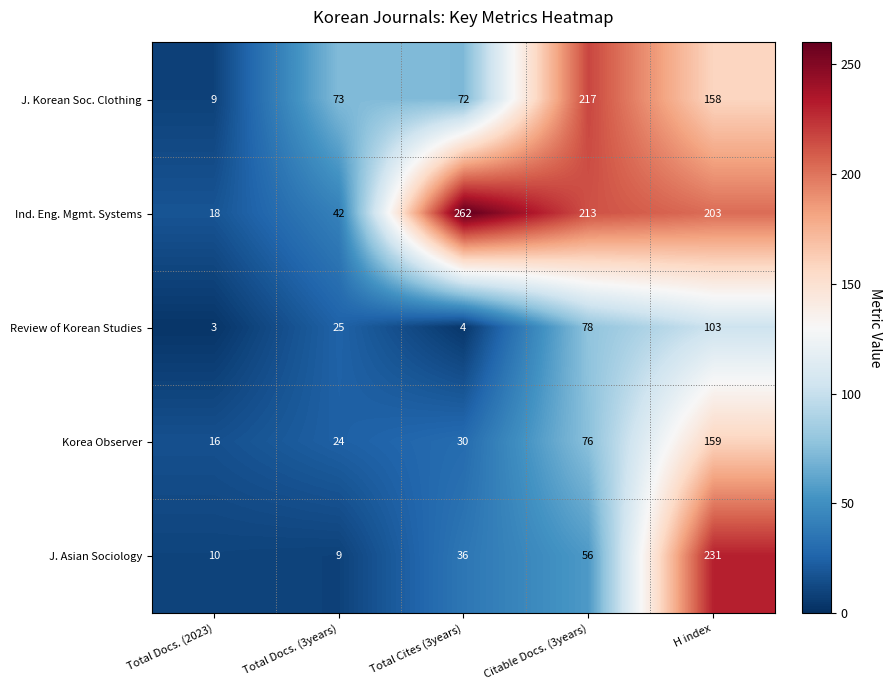

The value of Korea Observer at Total Cites (3years) is 45. True or false?

False